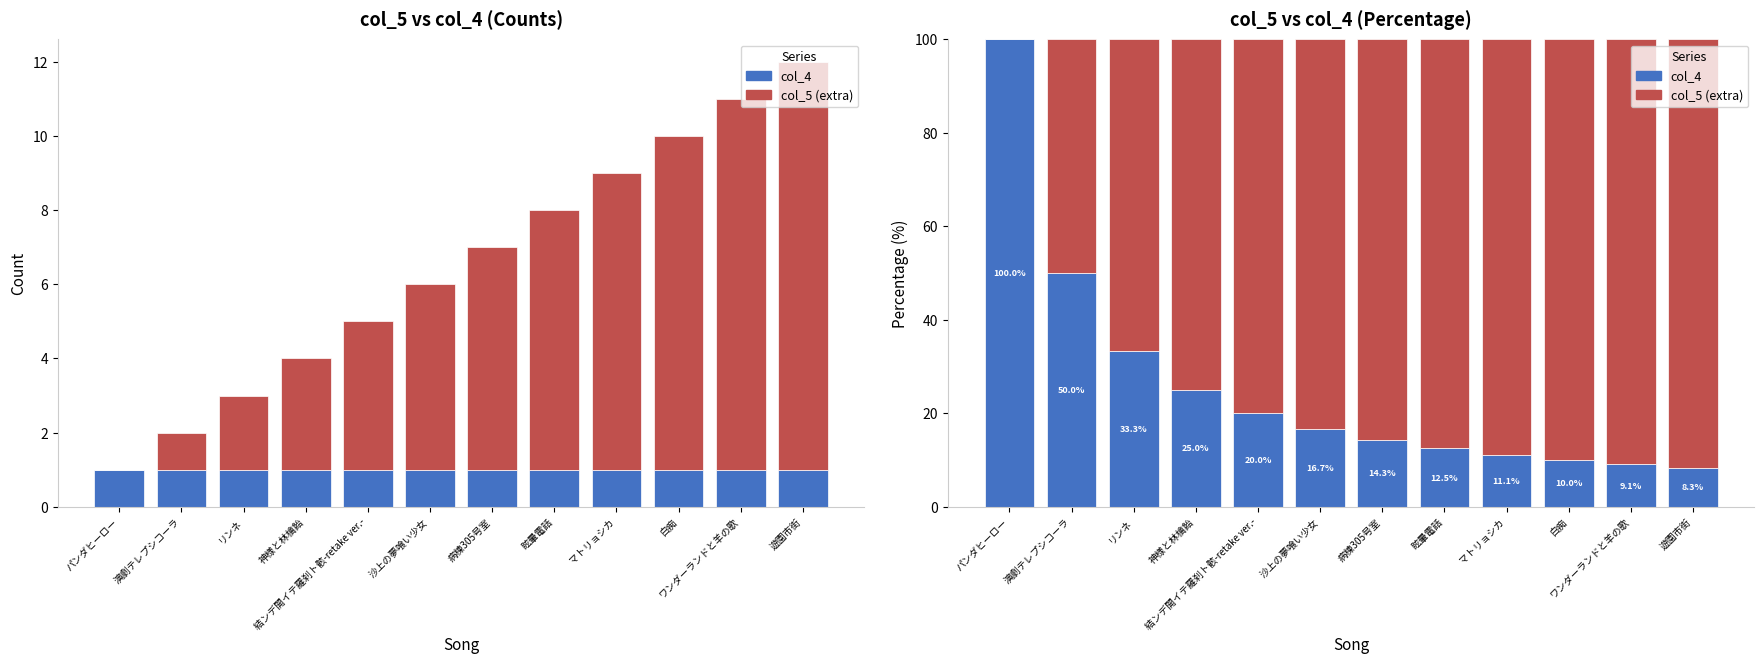

Reading left to right, extract all data points from this chart.

col_4: パンダヒーロー=100.0	演劇テレプシコーラ=50.0	リンネ=33.3	神様と林檎飴=25.0	結ンデ開イテ羅刹ト骸-retake ver.-=20.0	沙上の夢喰い少女=16.7	病棟305号室=14.3	眩暈電話=12.5	マトリョシカ=11.1	白痴=10.0	ワンダーランドと羊の歌=9.1	遊園市街=8.3
col_5 (extra): パンダヒーロー=0.0	演劇テレプシコーラ=50.0	リンネ=66.7	神様と林檎飴=75.0	結ンデ開イテ羅刹ト骸-retake ver.-=80.0	沙上の夢喰い少女=83.3	病棟305号室=85.7	眩暈電話=87.5	マトリョシカ=88.9	白痴=90.0	ワンダーランドと羊の歌=90.9	遊園市街=91.7